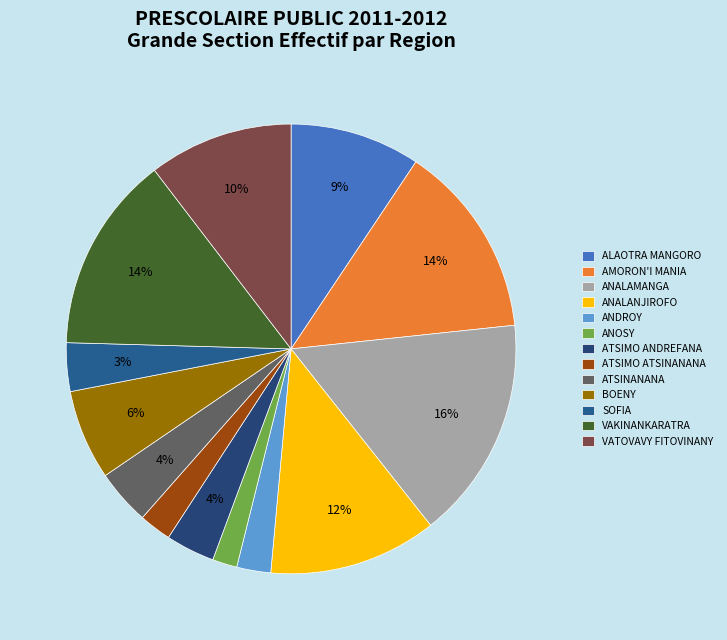

Which slice is the smallest?

ANOSY